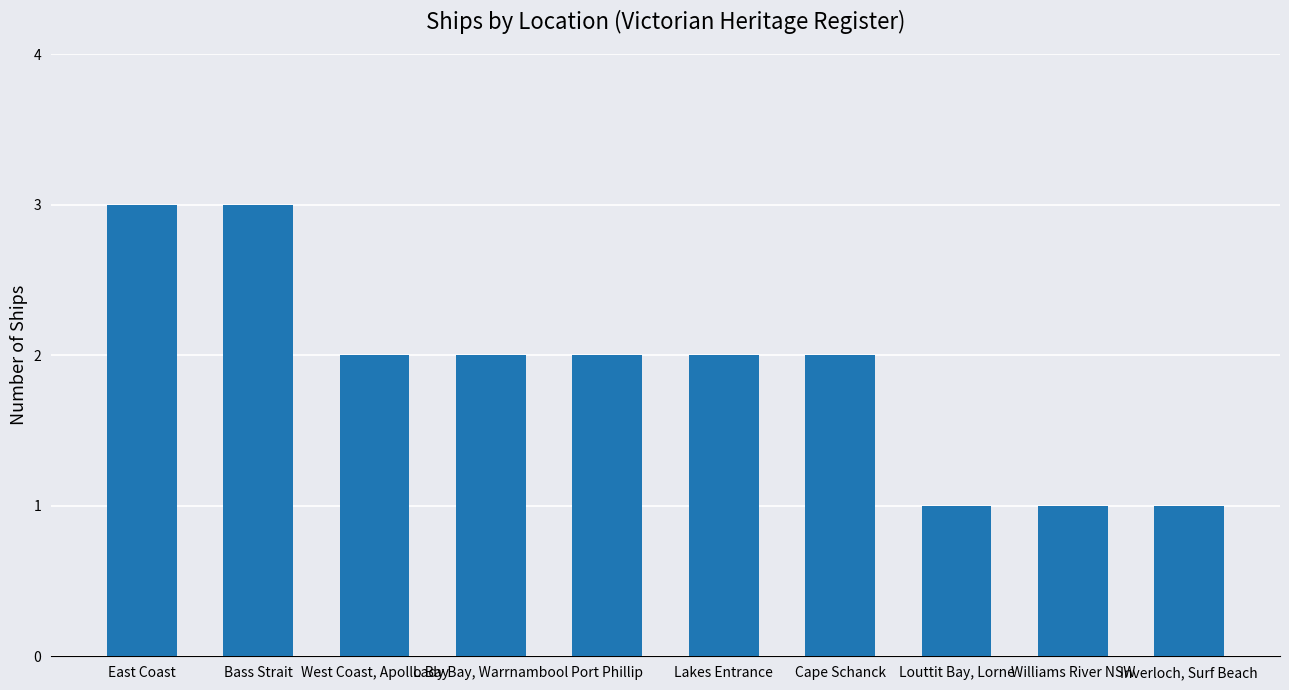

What is the label of the 2nd bar from the right?

Williams River NSW